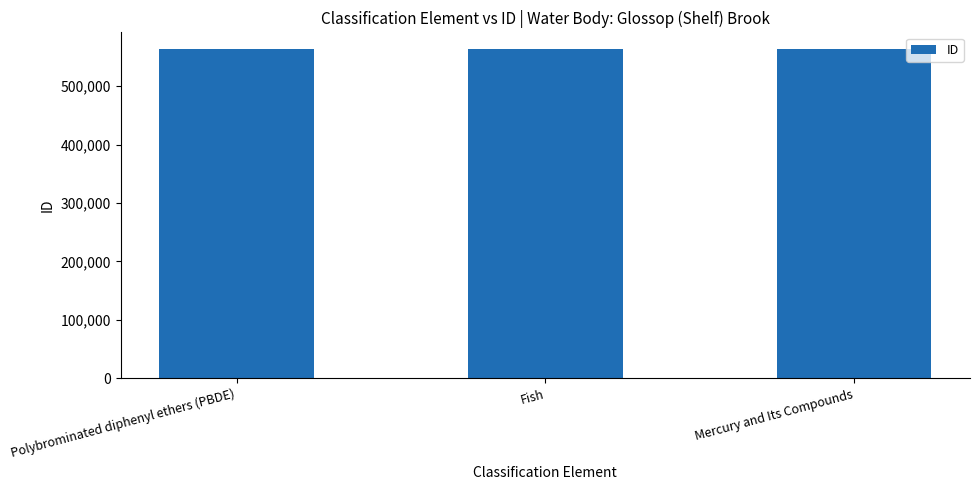

Count the number of categories in the chart.

3